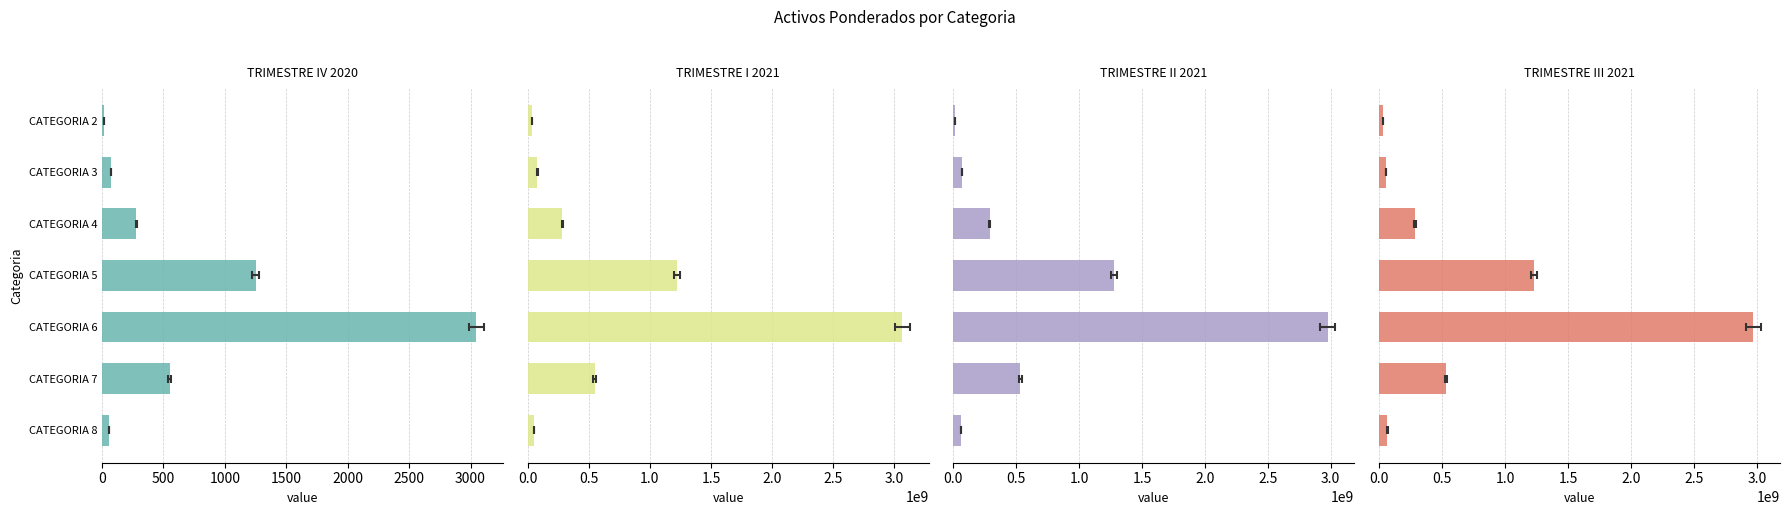

What is the spread (max minus min) of values at CATEGORIA 2?

38179979.8